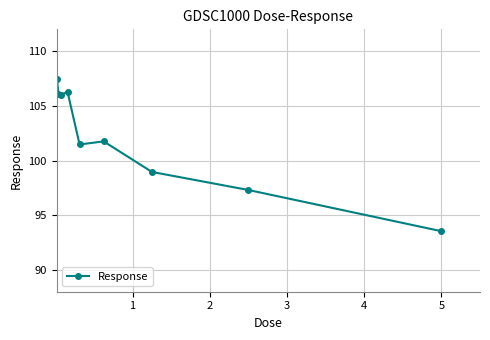

What is the sum of all values?

918.9